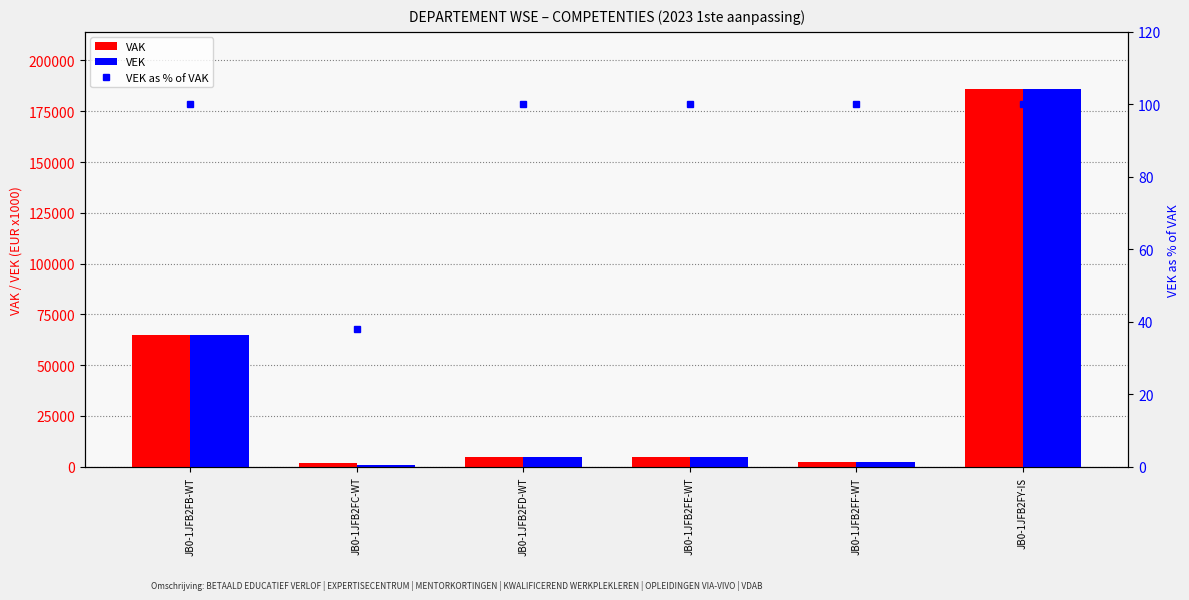

Rank the series by their maximum value, from lowest to highest.

VAK, VEK